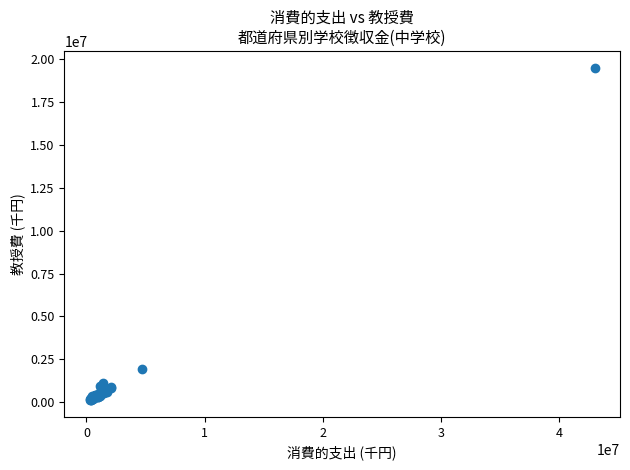

What Y value in the scatter plot is closest to 9808971?

1939875